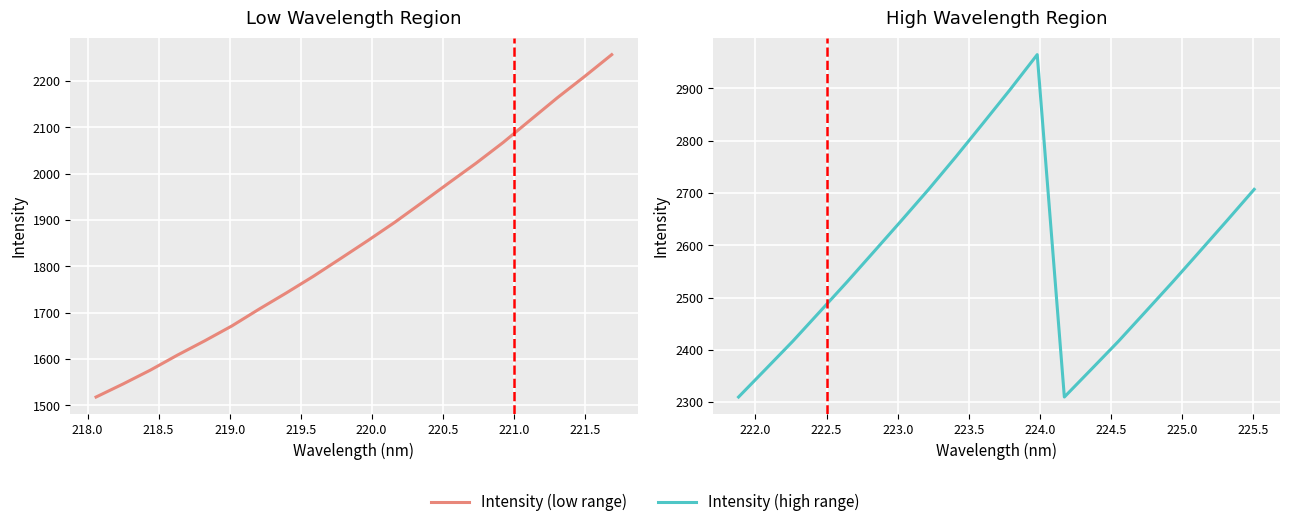

What are all the series names shown in the legend?

Intensity (low range), Intensity (high range)